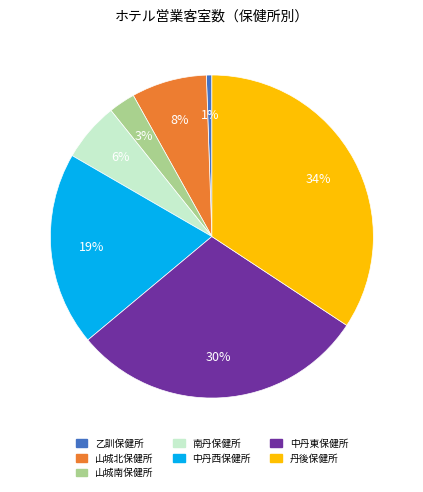

Which has a higher value, 山城南保健所 or 中丹東保健所?

中丹東保健所